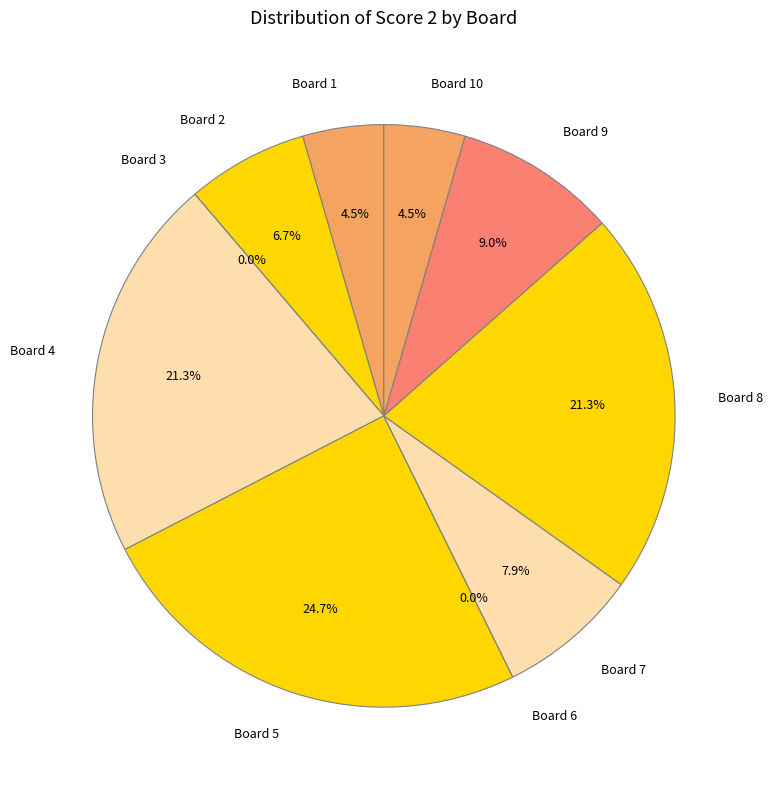

Count the number of slices in the pie.

10